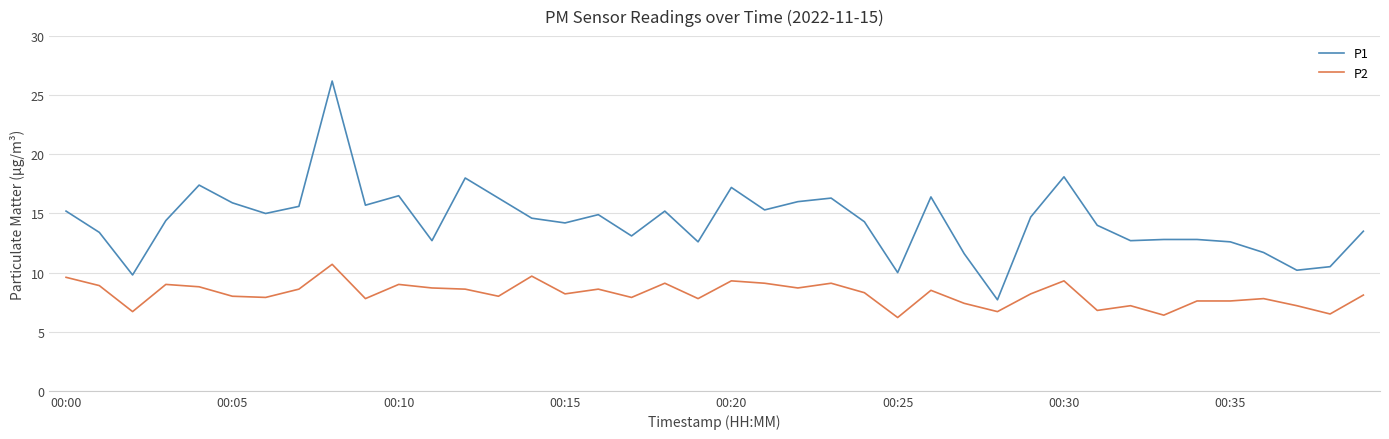

True or false: P2 and P1 cross at least once.

False